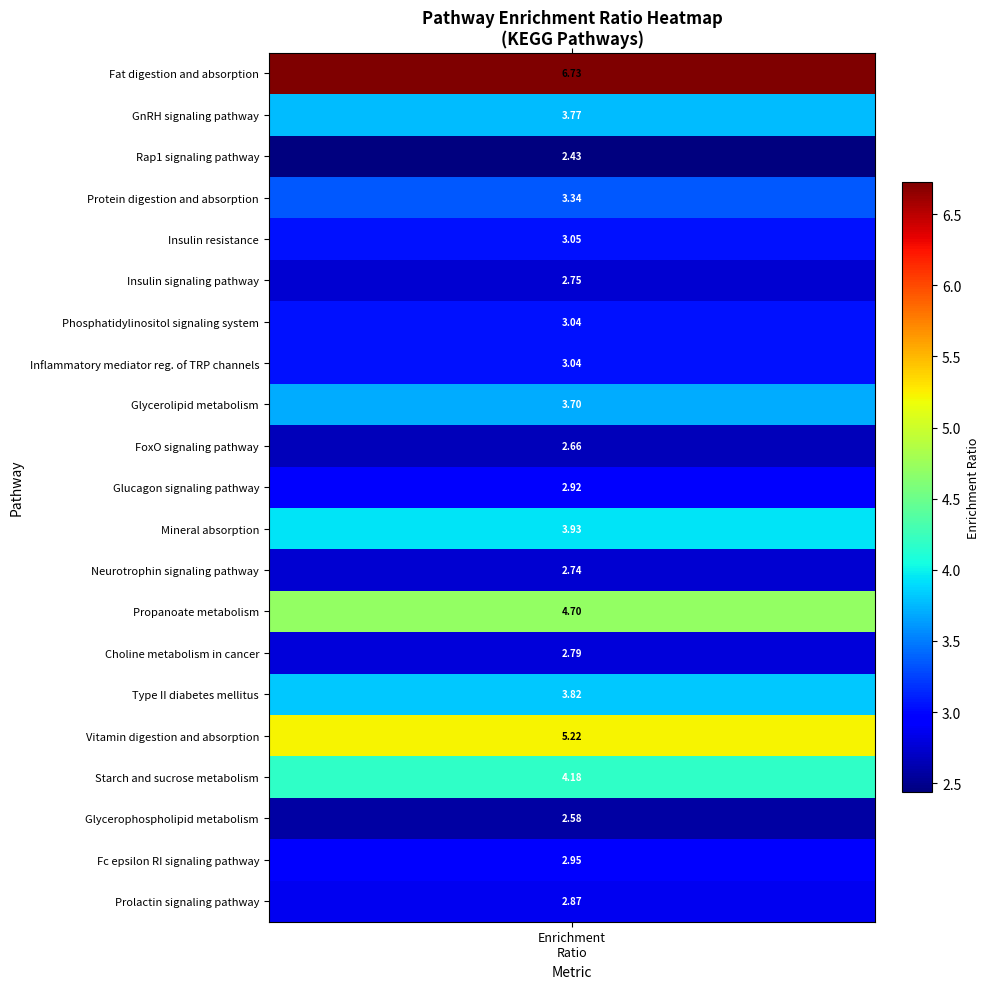

Reading left to right, what are all the values shown in this chart?

6.7	3.8	2.4	3.3	3.0	2.7	3.0	3.0	3.7	2.7	2.9	3.9	2.7	4.7	2.8	3.8	5.2	4.2	2.6	2.9	2.9